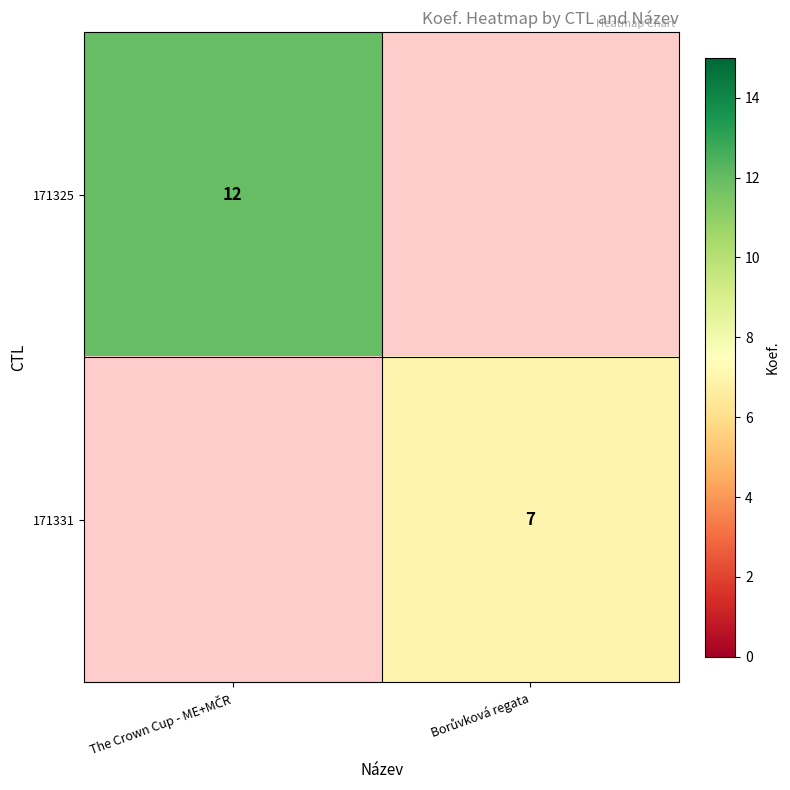

At which category does the chart reach its peak across all series?

The Crown Cup - ME+MČR